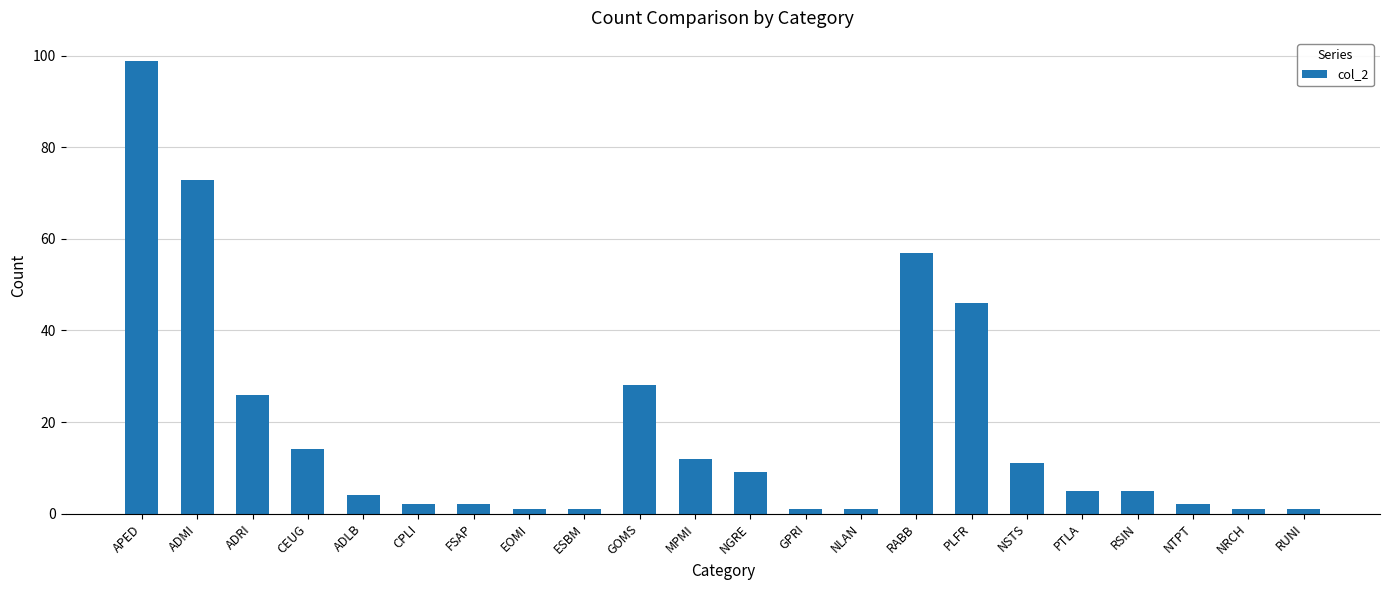

True or false: the data shows 11 at NSTS.

True